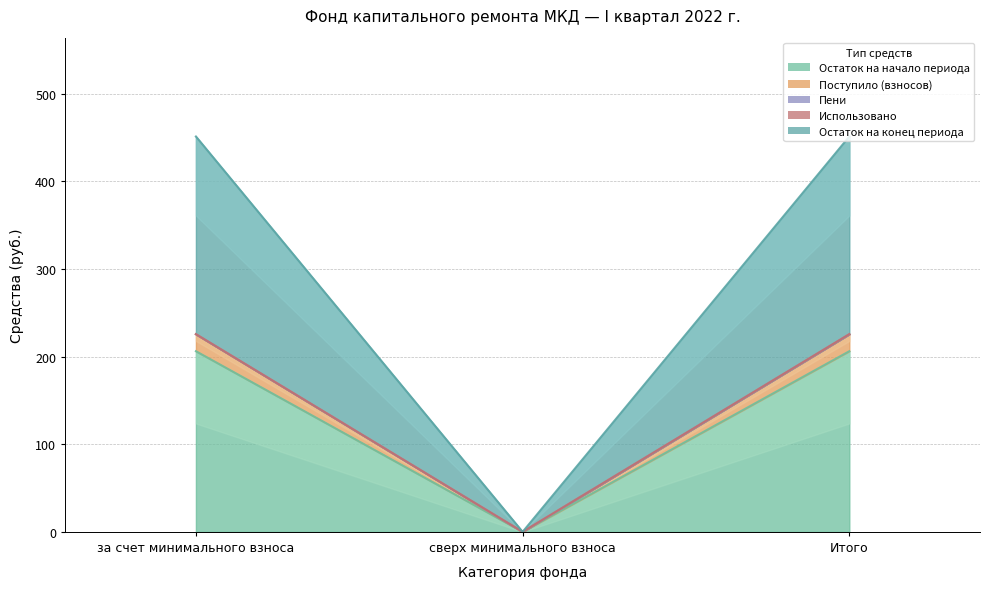

The Остаток на конец периода series shows 388.7 at Итого. True or false?

False